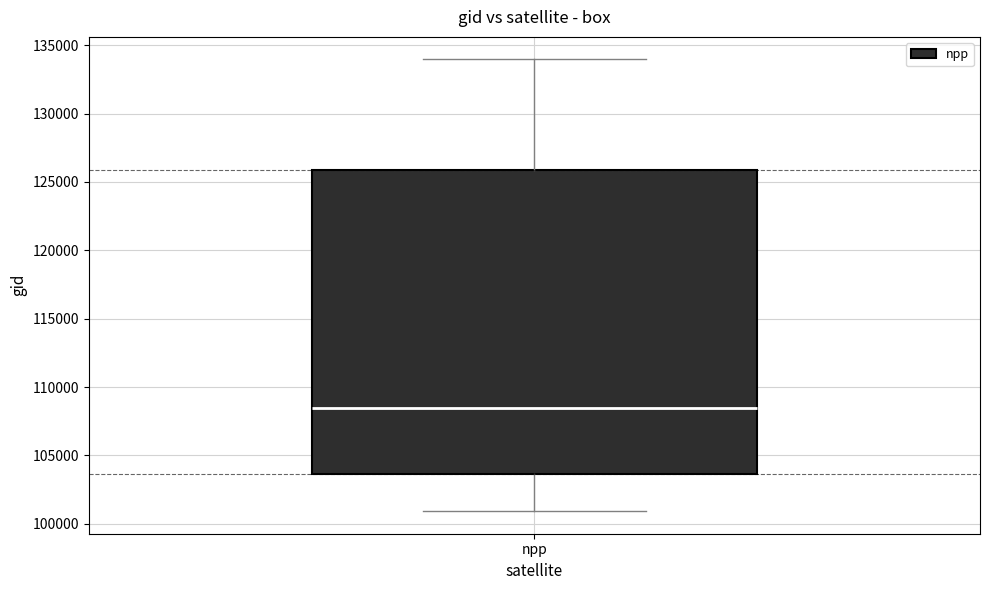

Read this box plot against the y-axis: the position of the median line, the range covered by the box, and the ends of both whiskers. The values are not printed on the chart, so give them approximately, as read against the axis.

median 108500, box 103500 to 126000, whiskers 101000 to 134000